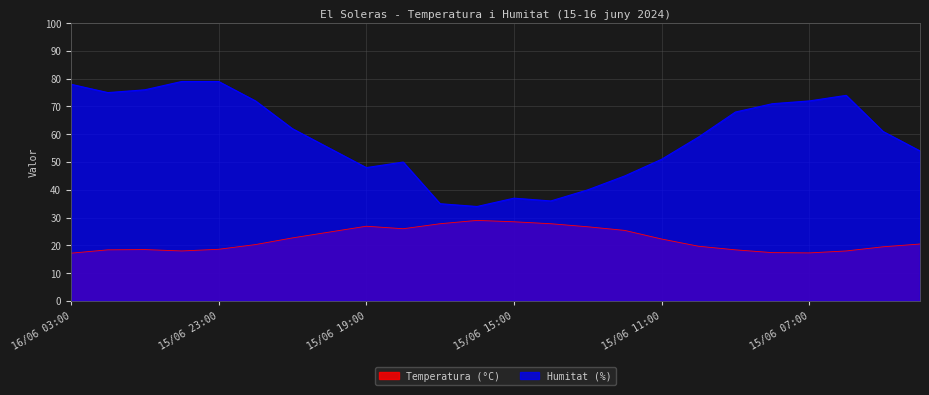

What is the sum of the Temperatura (°C) values at 15/06 10:00 and 15/06 06:00?

37.7